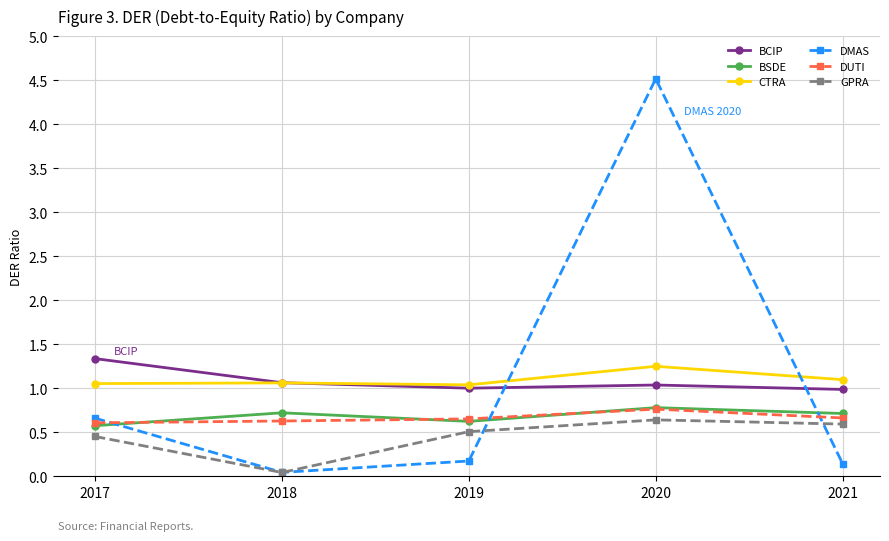

In GPRA, how many points are higher than both neighbors (excluding endpoints)?

1